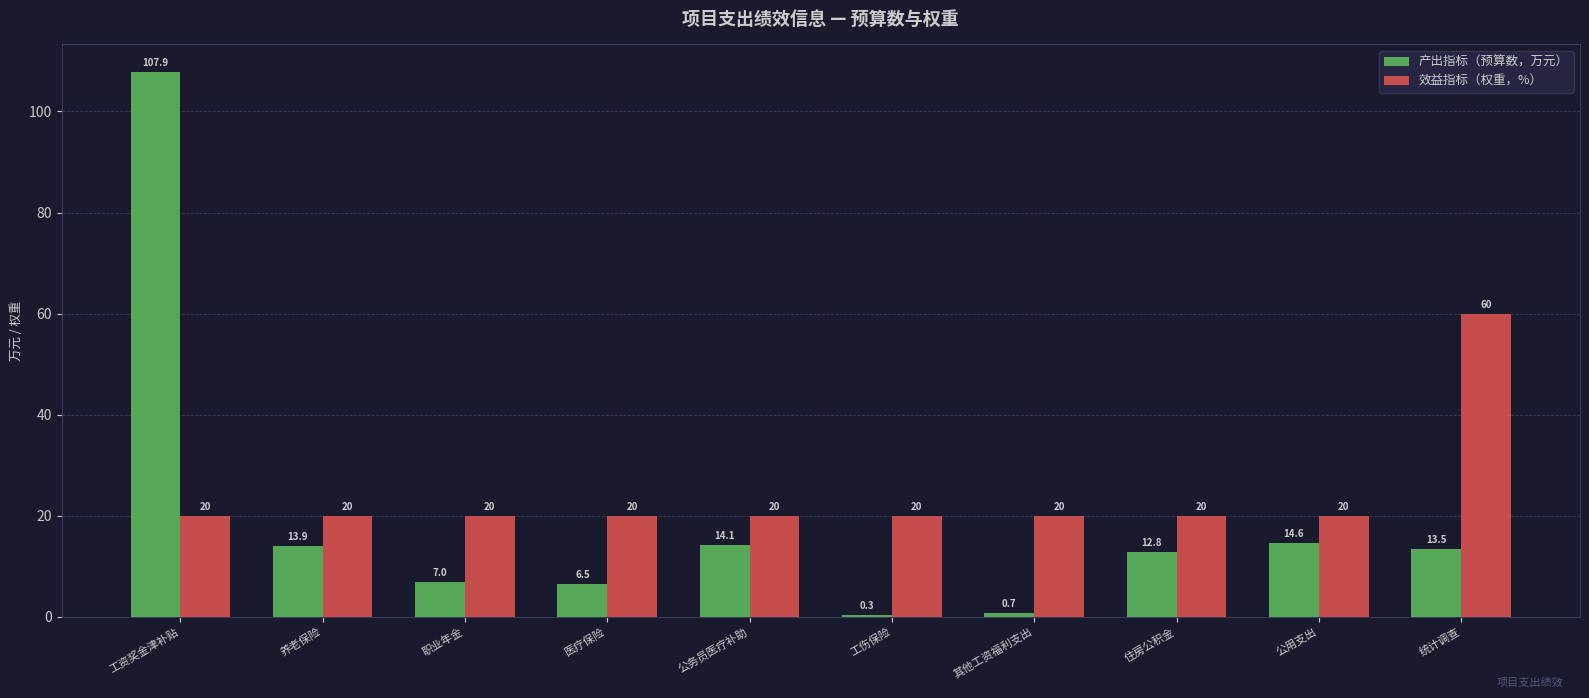

What are all the series names shown in the legend?

产出指标（预算数，万元）, 效益指标（权重，%）